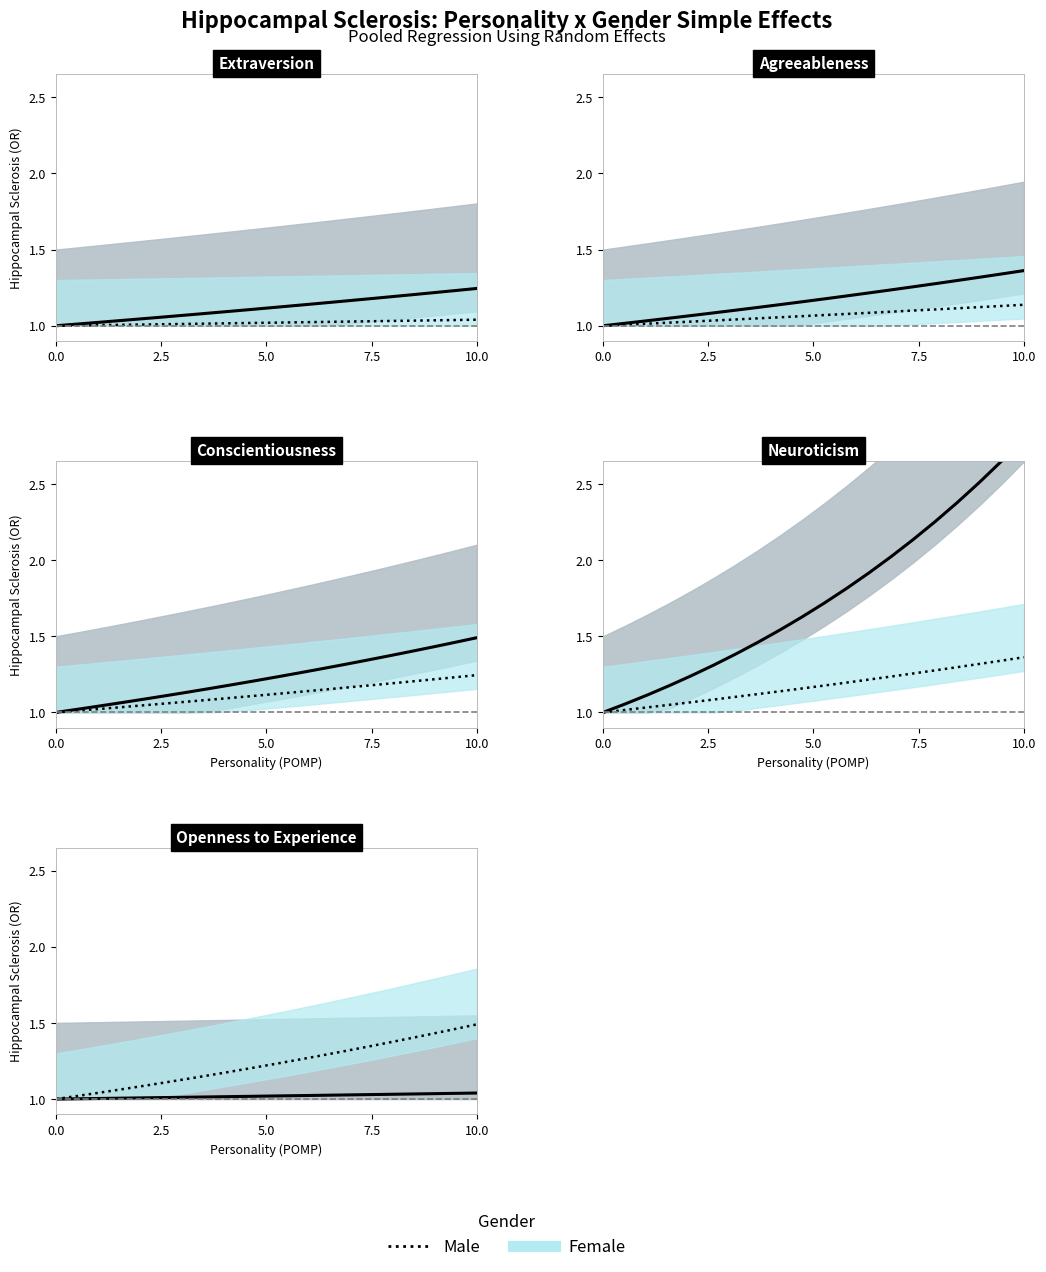

At how many categories does at least one series exceed 1?

19